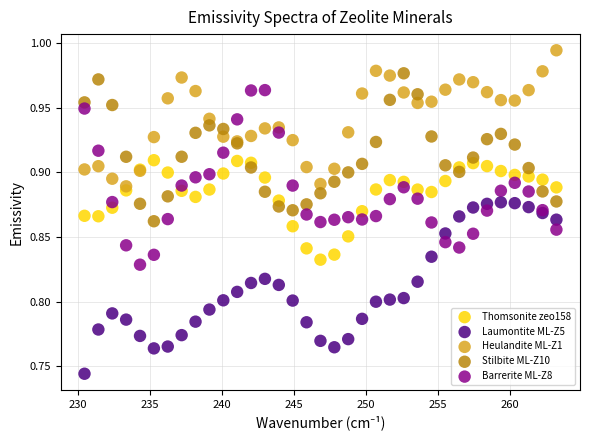

Which series contains the highest Y value?

Heulandite ML-Z1